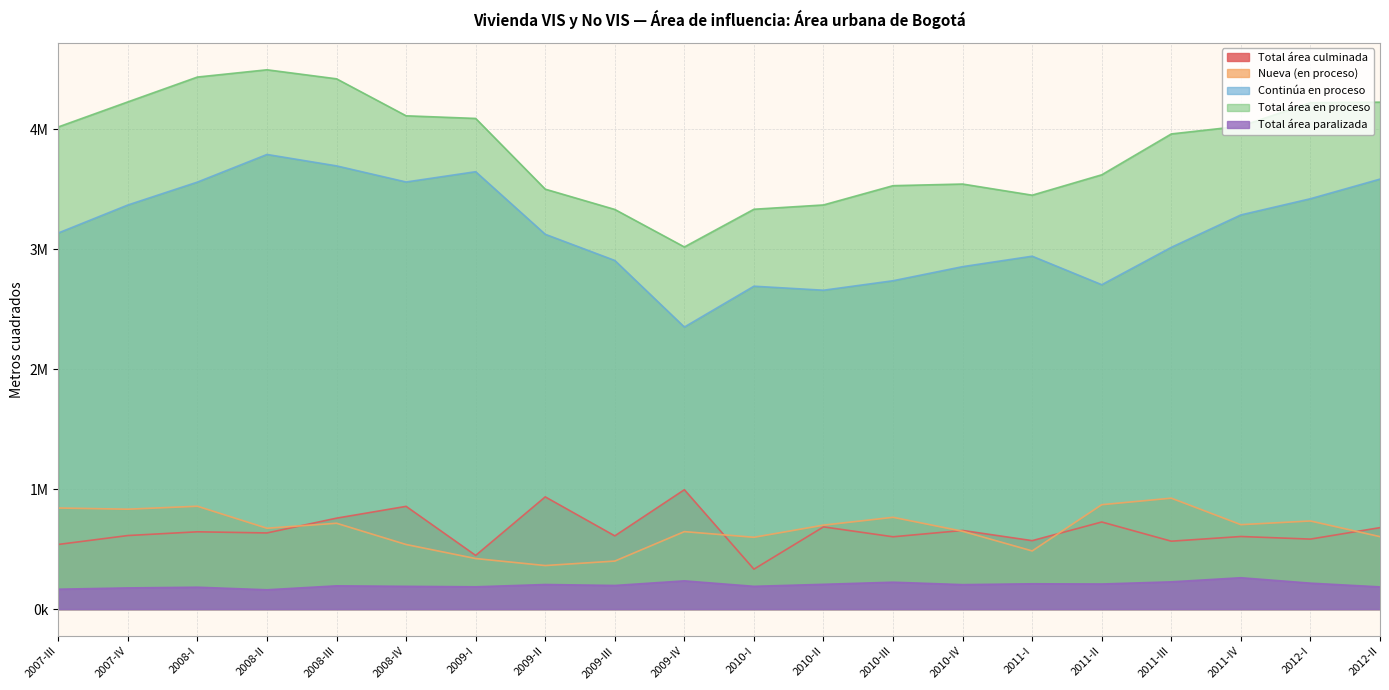

What is the sum of the Continúa en proceso values at 2012-II and 2010-I?

6278174